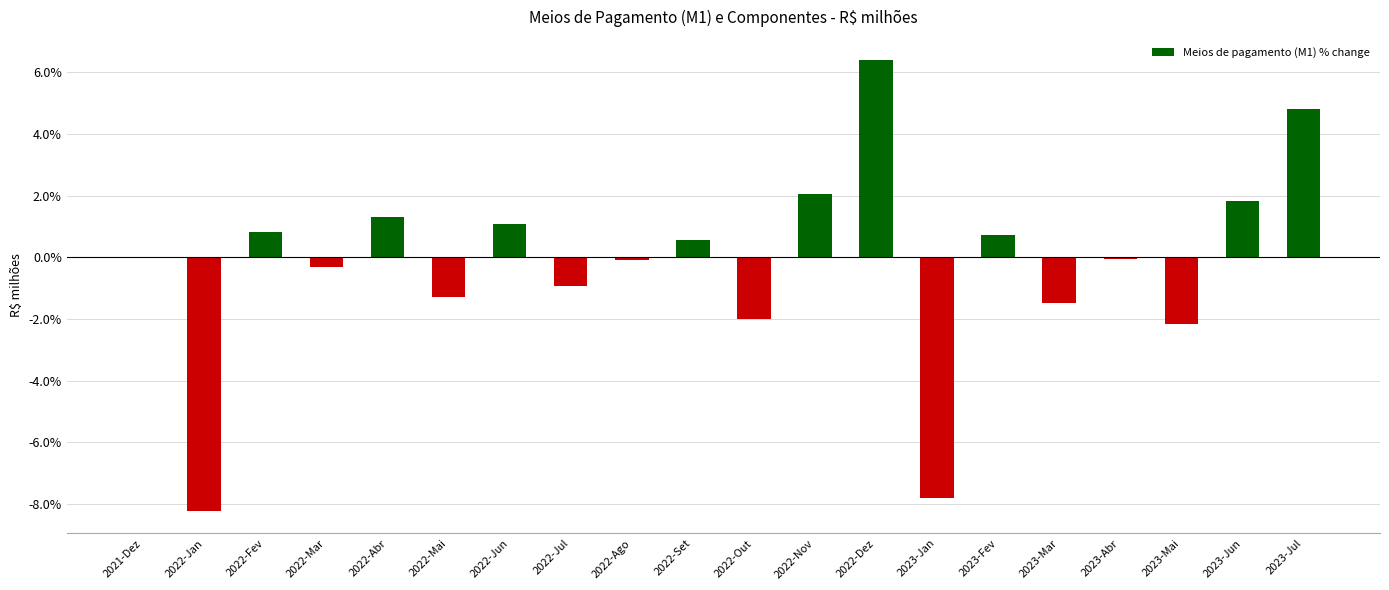

What is the change in value from 2022-Mai to 2023-Jun?

+3.1